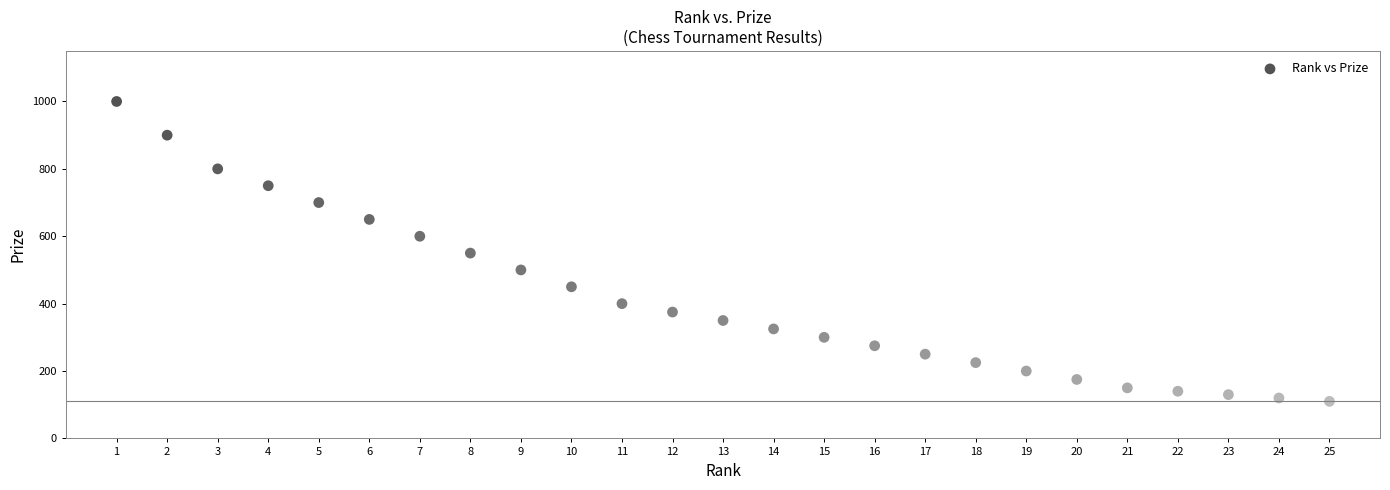

What is the range of Y values (max minus min)?

890